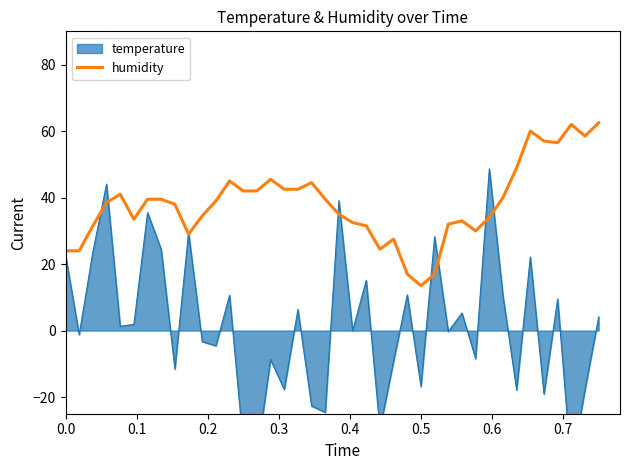

True or false: humidity has a value of 24.0 at 0.0.

True